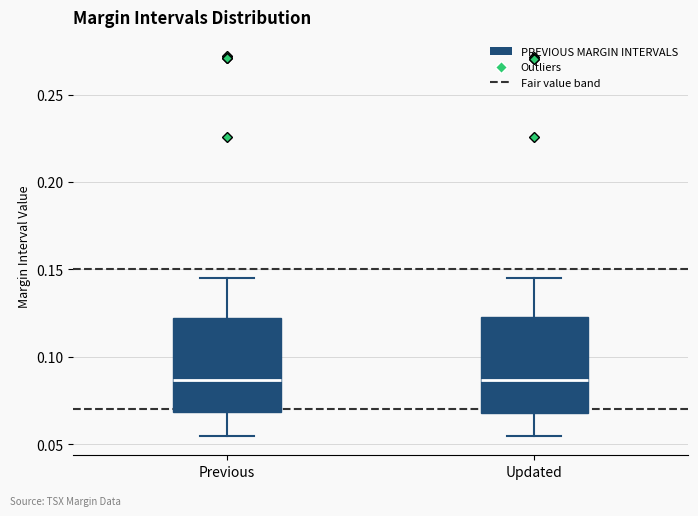

Where is the upper edge of the box for Previous on the y-axis? The values are not printed on the chart, so give them approximately, as read against the axis.

0.120